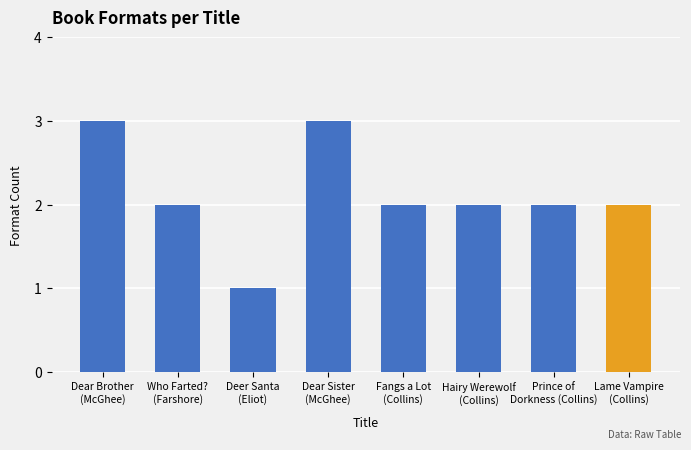

How many data points does each series have?

8